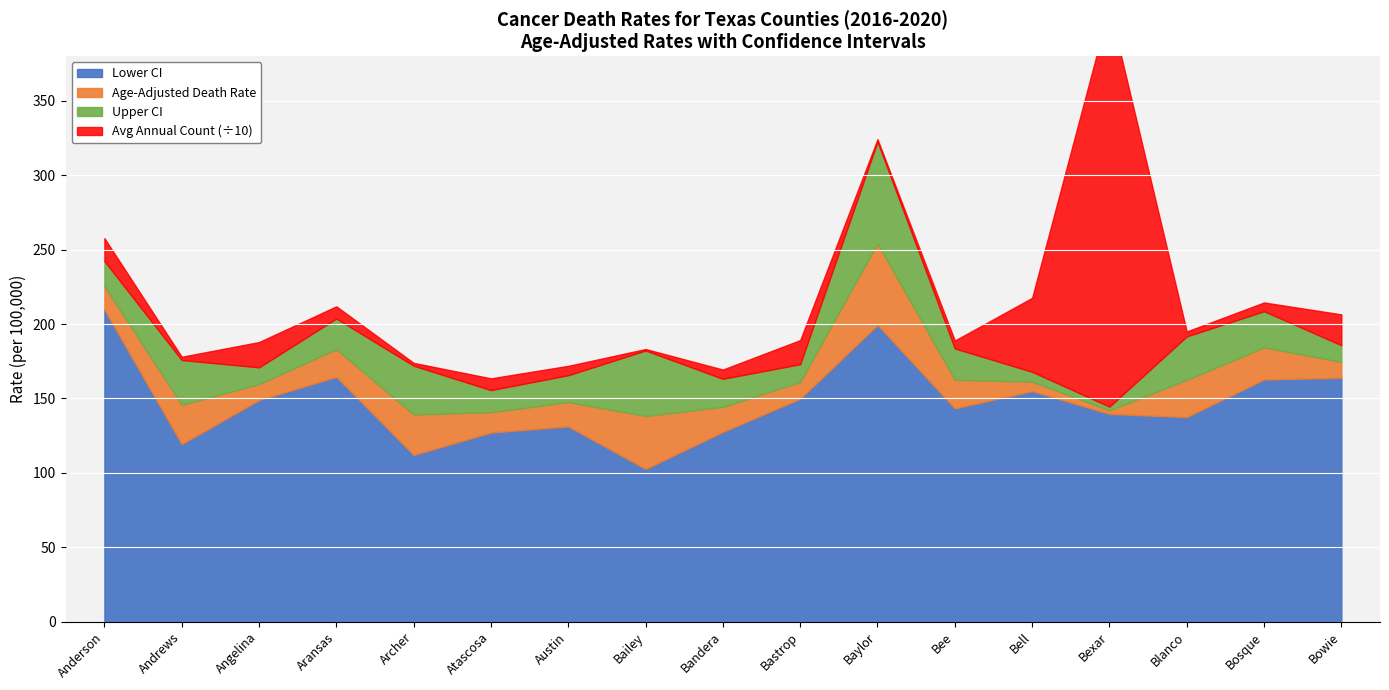

At which category does Lower CI reach its first local valley?

Andrews